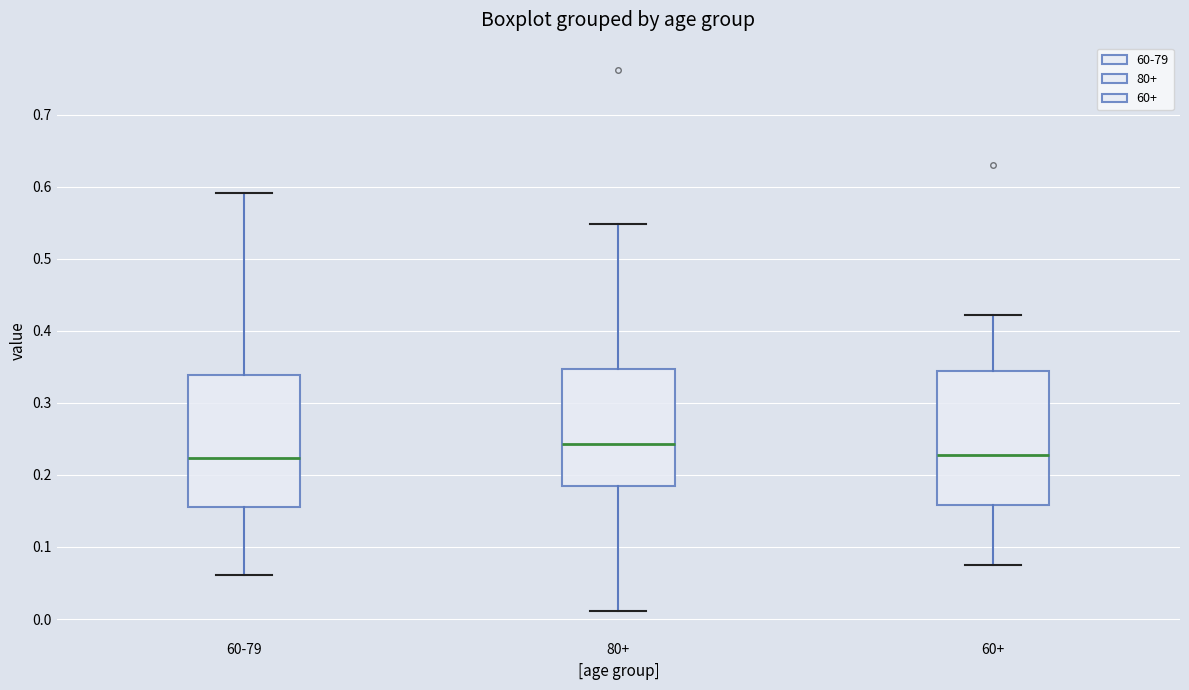

Where is the upper edge of the box for 60-79 on the y-axis? The values are not printed on the chart, so give them approximately, as read against the axis.

0.34